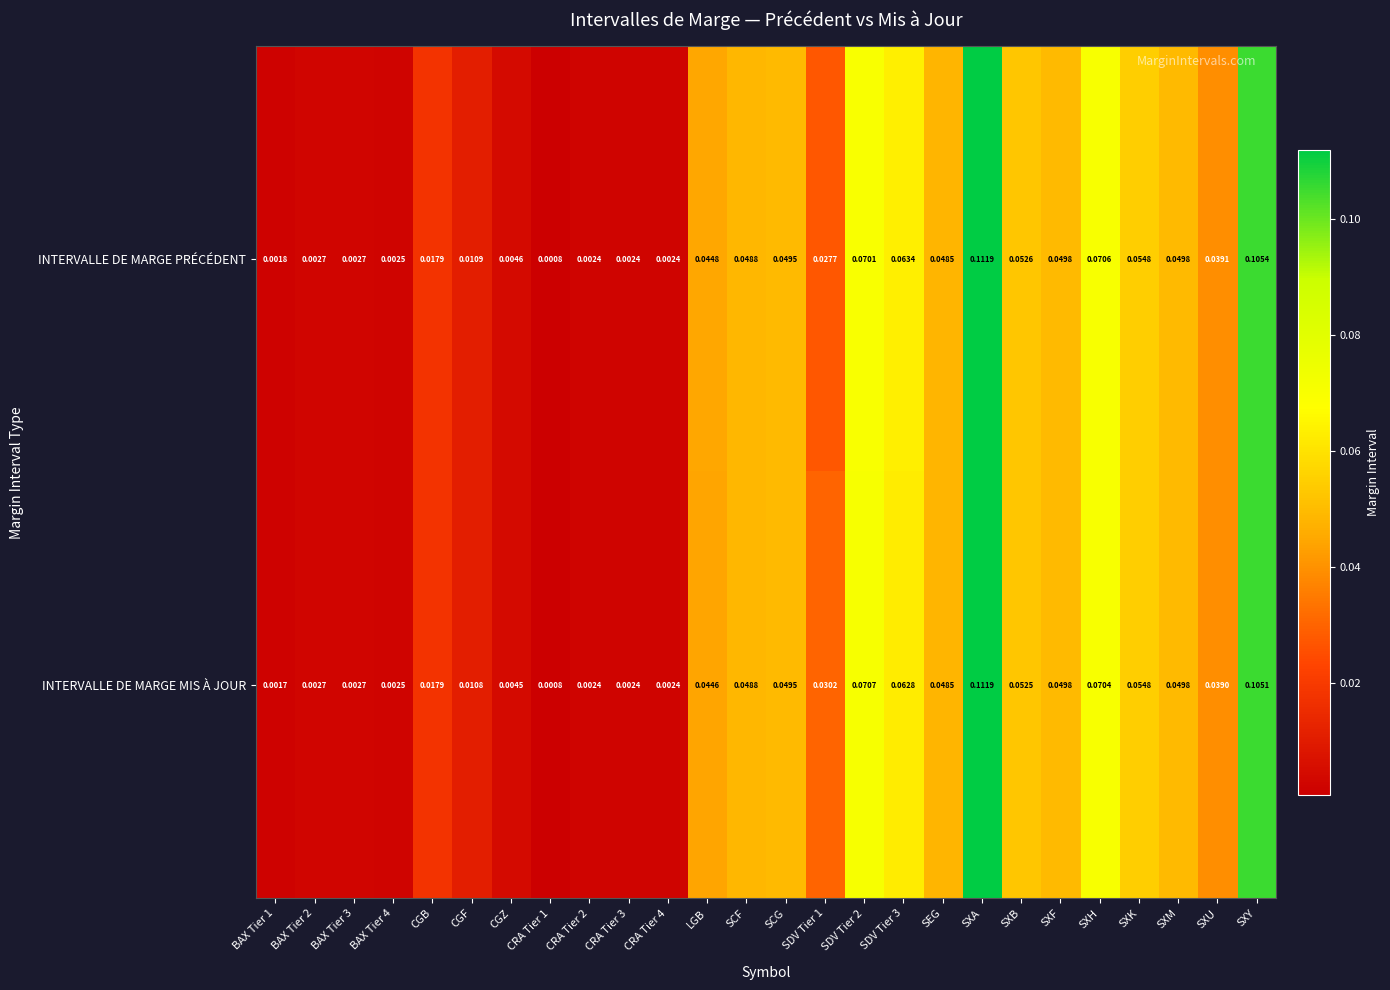

At which label does INTERVALLE DE MARGE MIS À JOUR reach its peak?

SXA